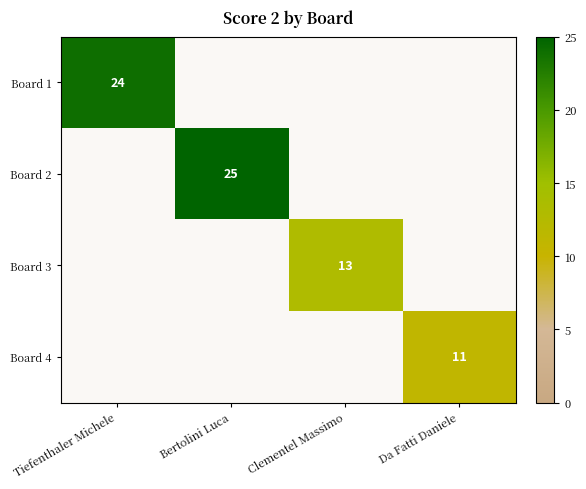

The Board 2 series shows 25 at Bertolini Luca. True or false?

True